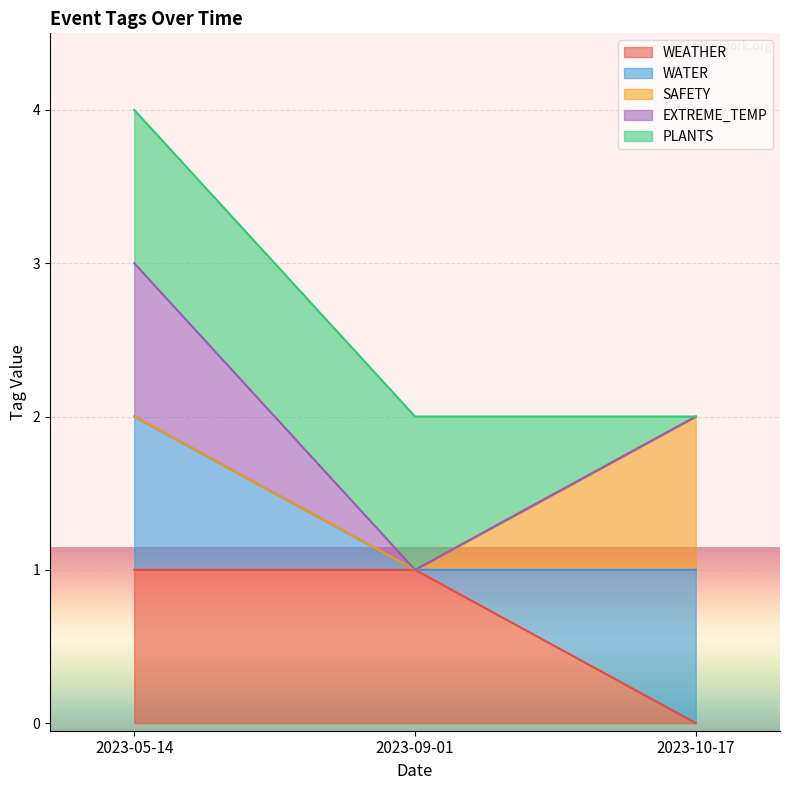

Is the value of EXTREME_TEMP at 2023-05-14 greater than the value of SAFETY at 2023-10-17?

No